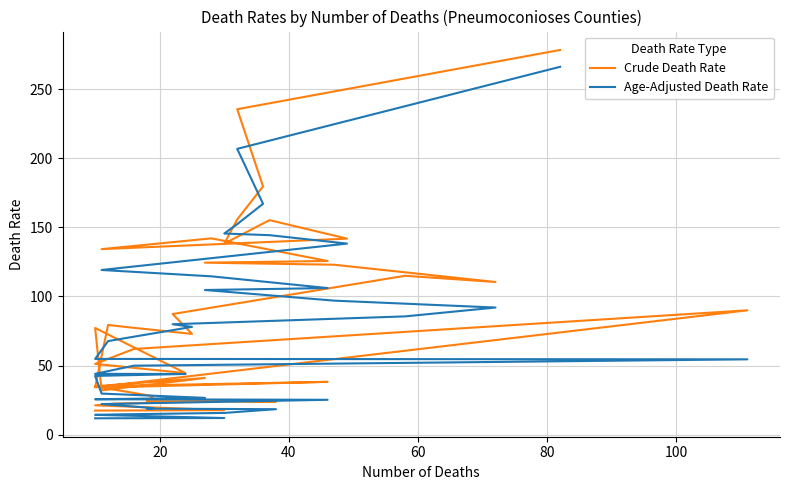

Does the chart have visible grid lines?

Yes